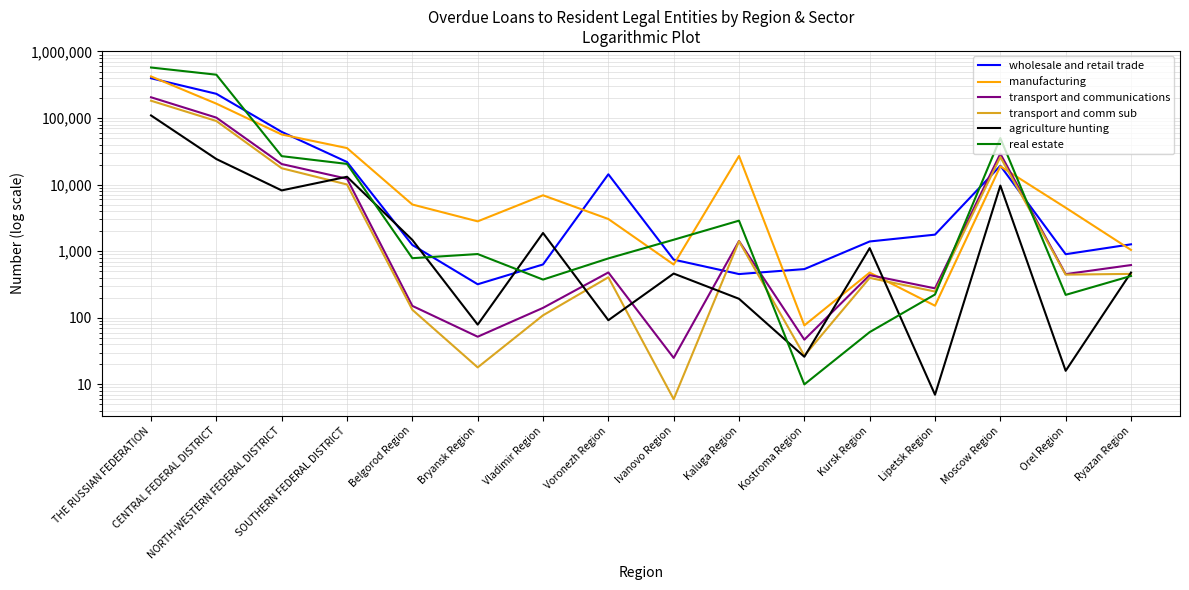

What is the maximum value for real estate?

574225